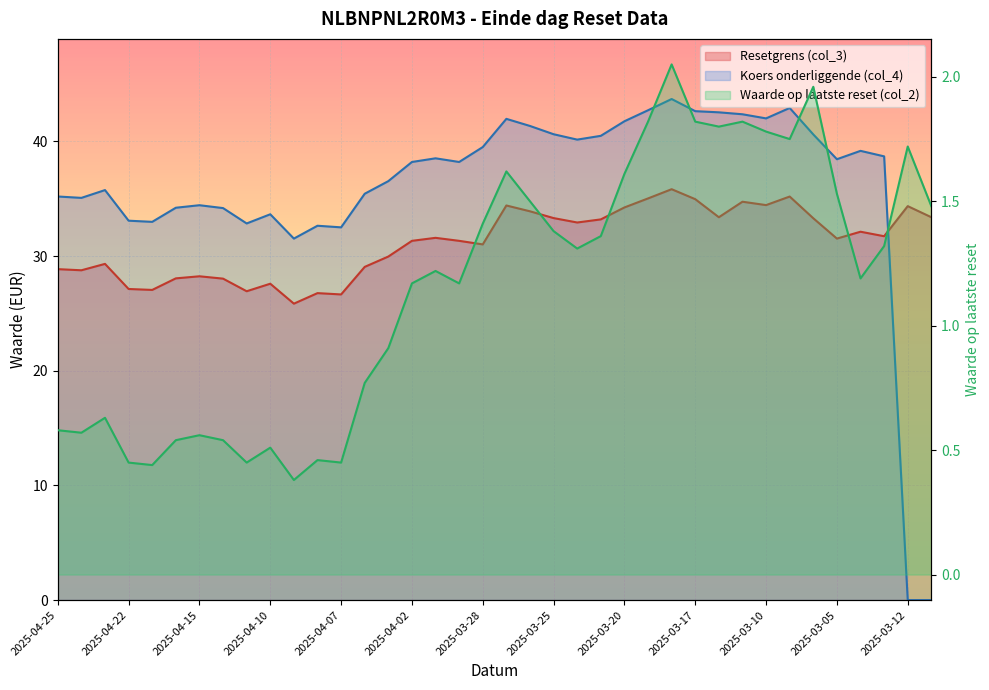

What are all the series names shown in the legend?

Resetgrens (col_3), Koers onderliggende (col_4), Waarde op laatste reset (col_2)